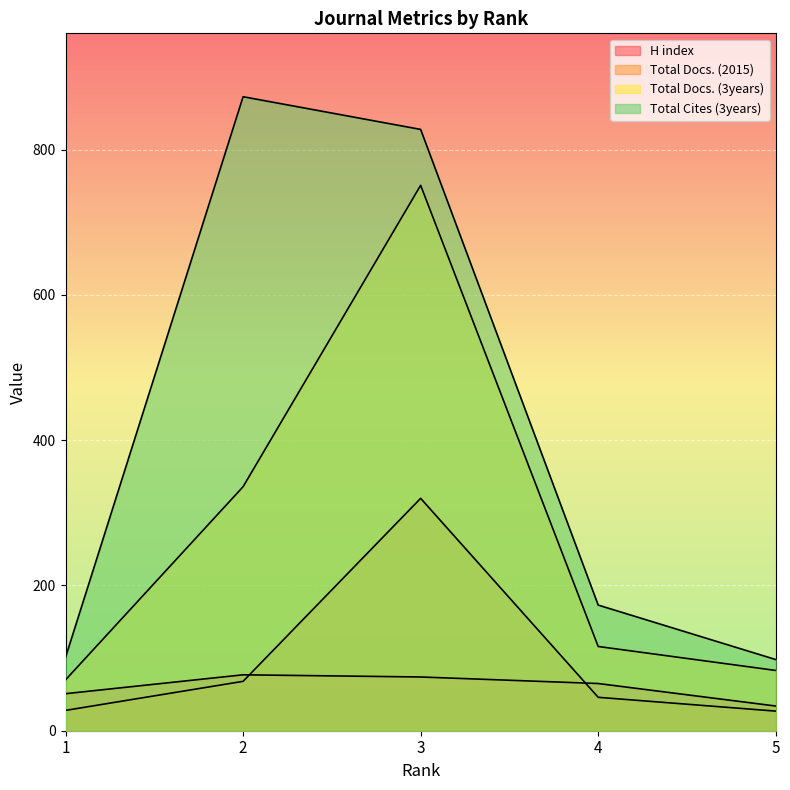

At which label is H index closest to 55?

1